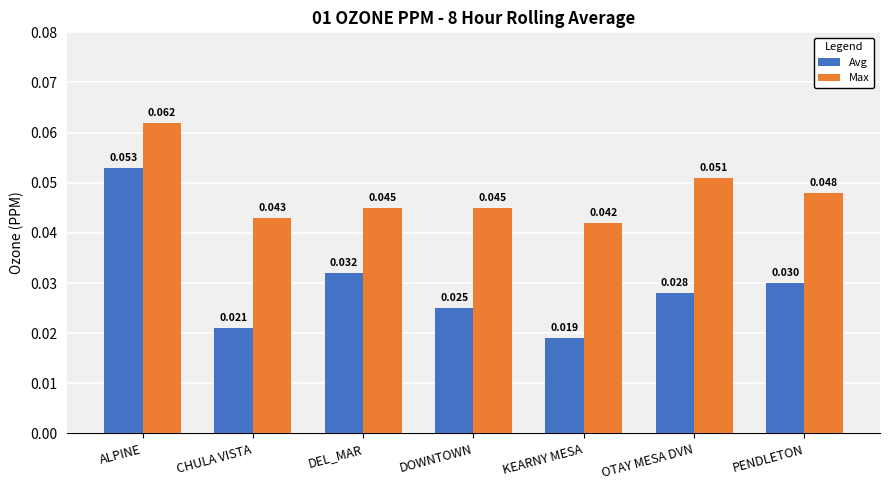

Which label corresponds to the largest value in the chart?

ALPINE